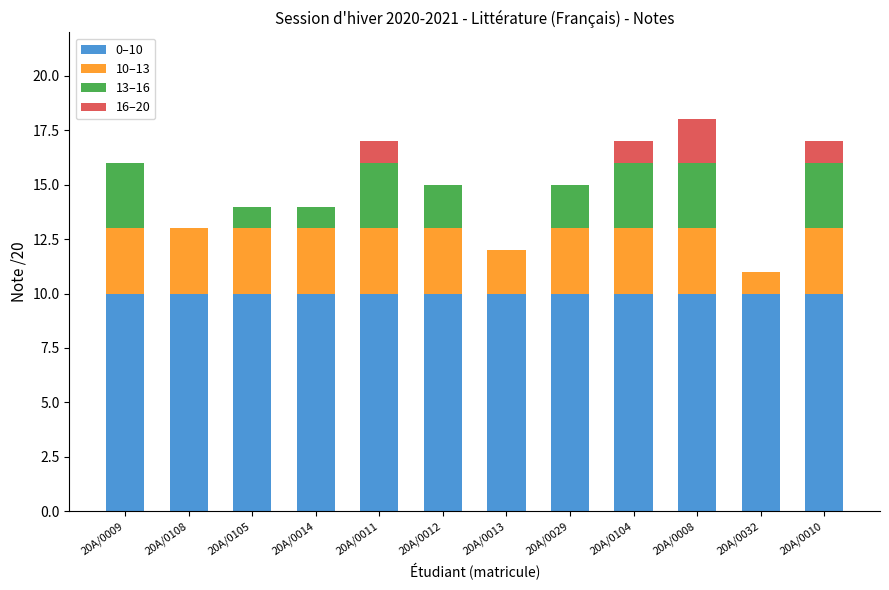

What is the total value across all series at 20A/0104?

17